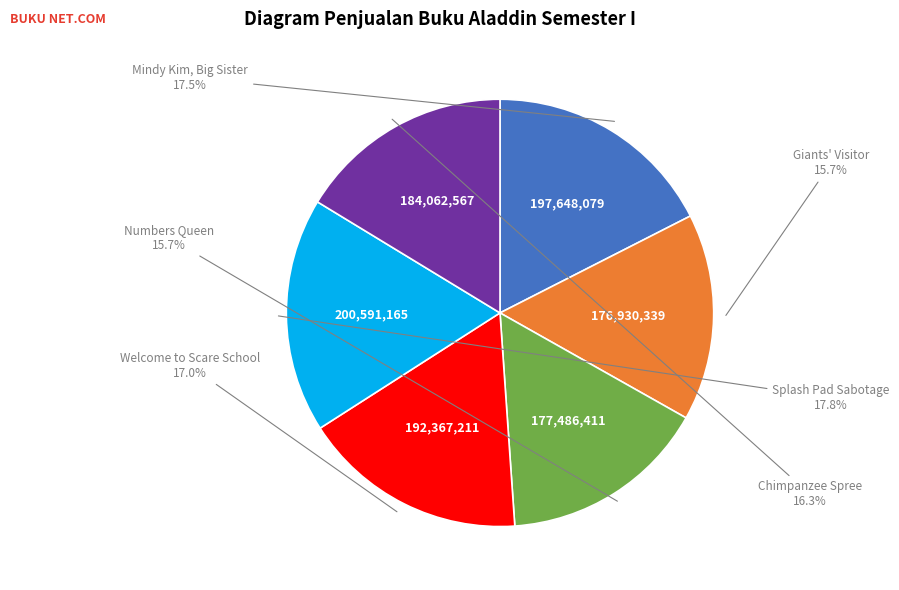

Is there any slice that represents more than half of the pie?

No